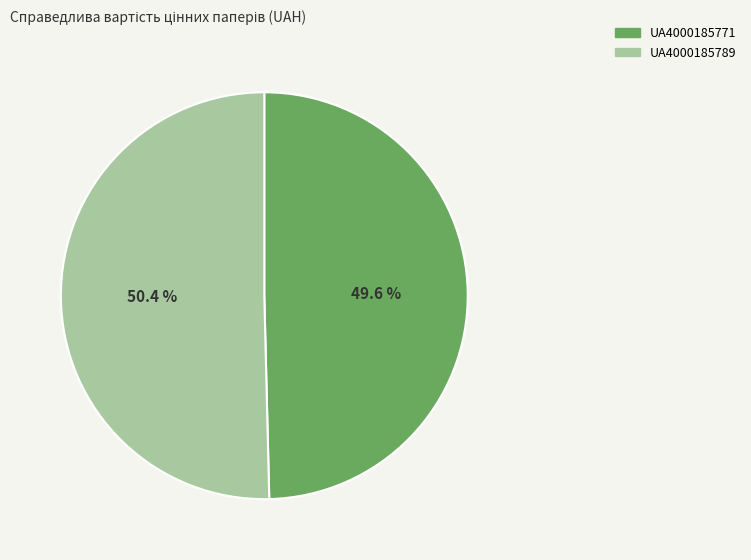

Approximately how many times larger is the value at UA4000185771 compared to UA4000185789?

1.0